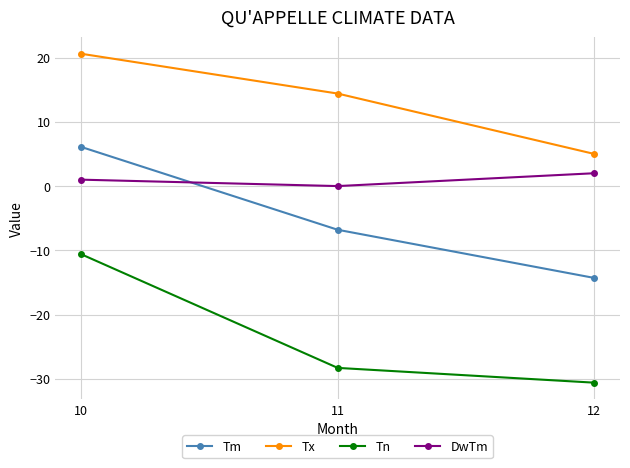

Reading left to right, transcribe all the data shown in this chart.

Tm: 10=6.1	11=-6.8	12=-14.3
Tx: 10=20.6	11=14.4	12=5.0
Tn: 10=-10.6	11=-28.3	12=-30.6
DwTm: 10=1.0	11=0.0	12=2.0